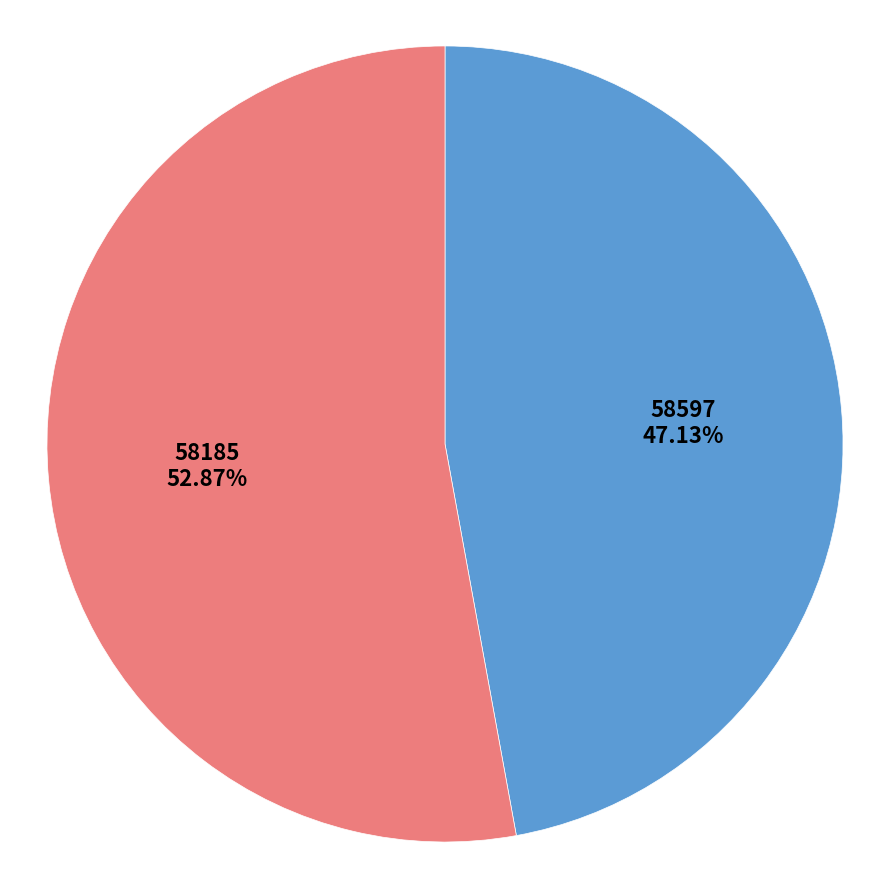

To the nearest percent, what is the difference between the largest and smallest slice percentages?

6%